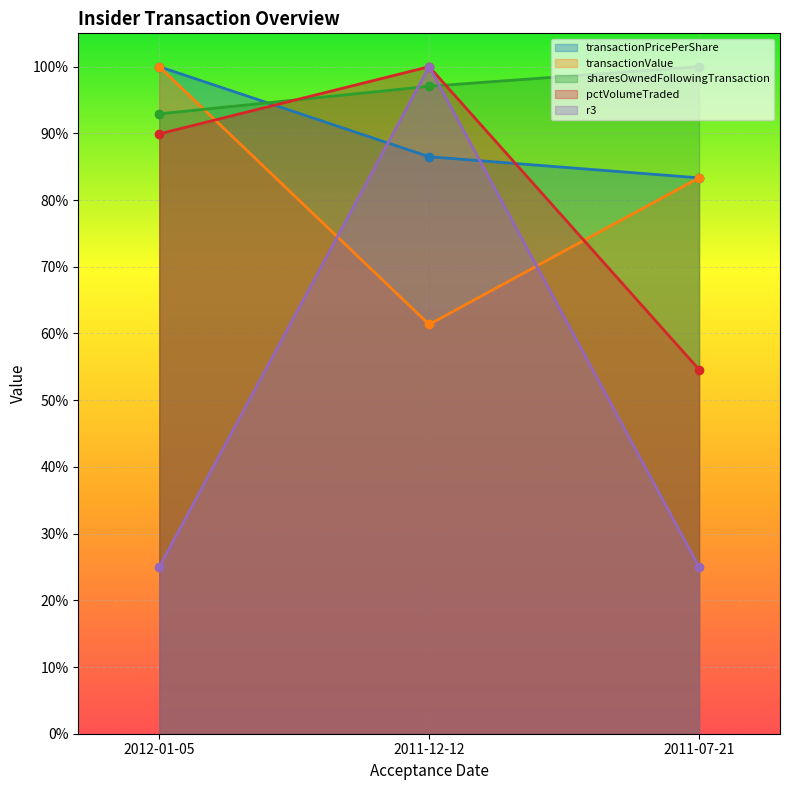

List the series in order of their peak value, highest first.

transactionPricePerShare, transactionValue, sharesOwnedFollowingTransaction, pctVolumeTraded, r3